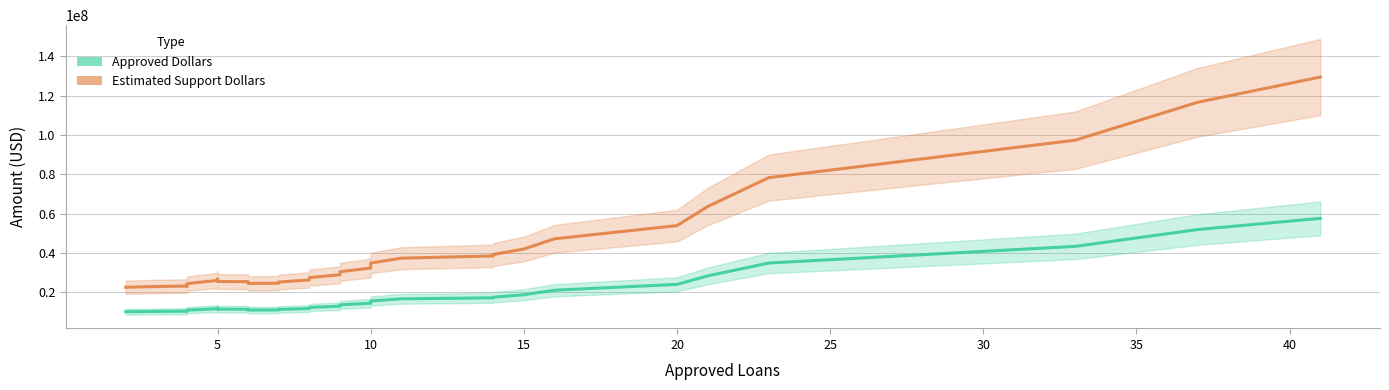

What is the lowest value of the Approved Dollars series?

9983129.1